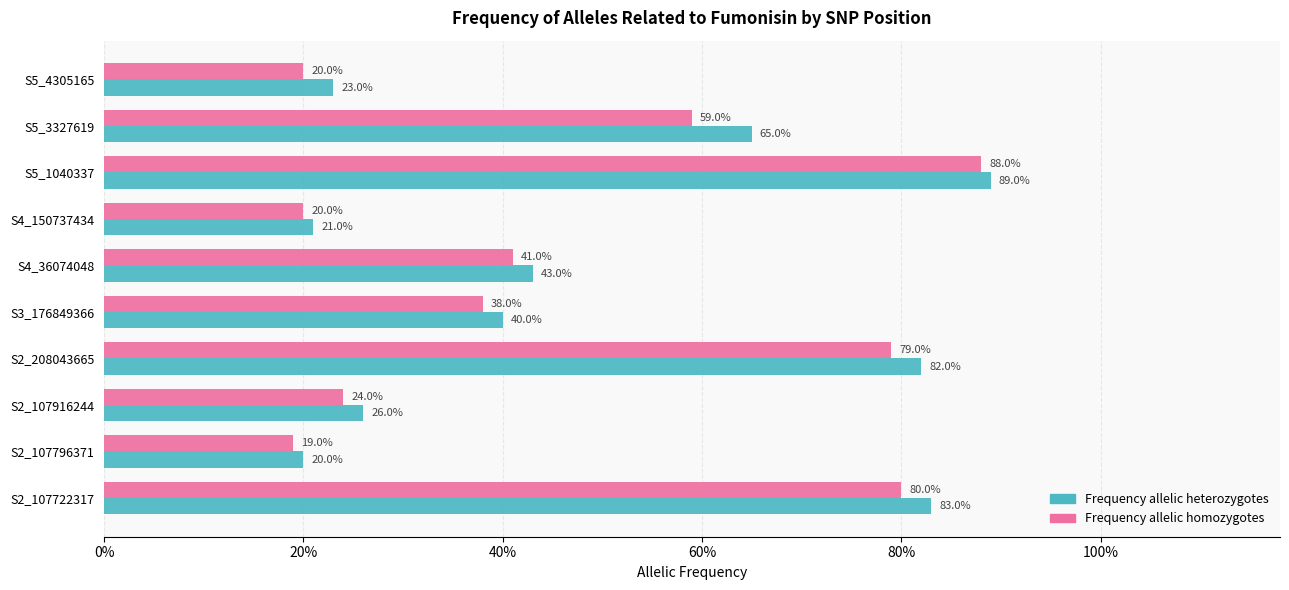

What are all the series names shown in the legend?

Frequency allelic heterozygotes, Frequency allelic homozygotes